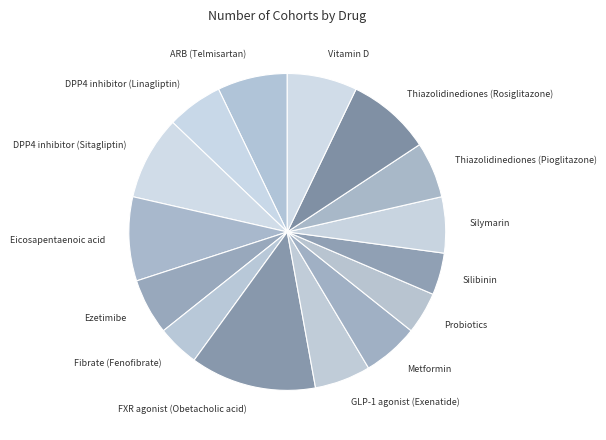

Combined, do Thiazolidinediones (Rosiglitazone) and Silymarin account for over 50%?

No